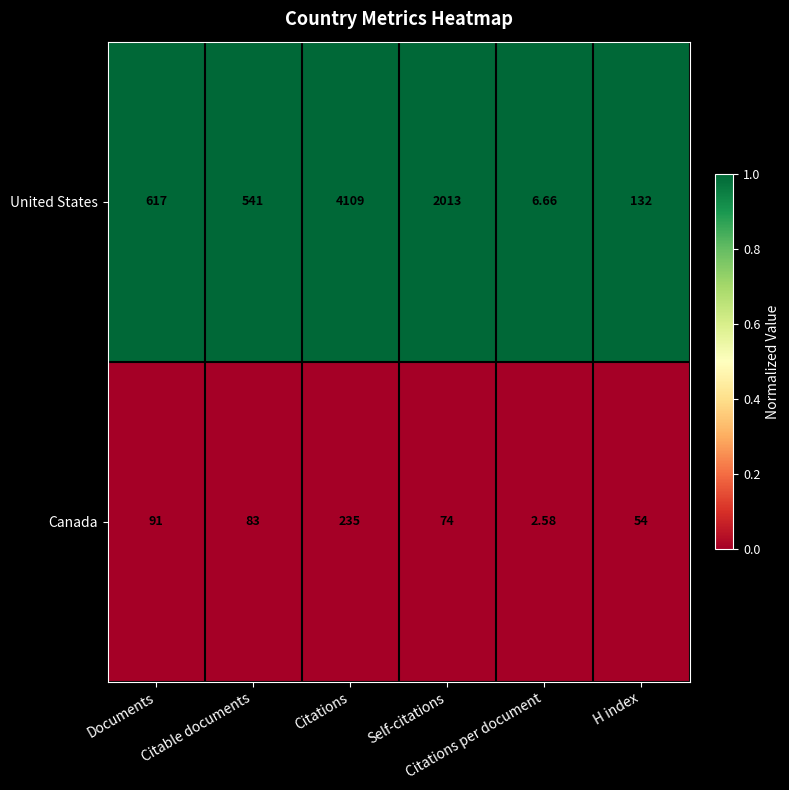

Rank the series by their maximum value, from highest to lowest.

United States, Canada